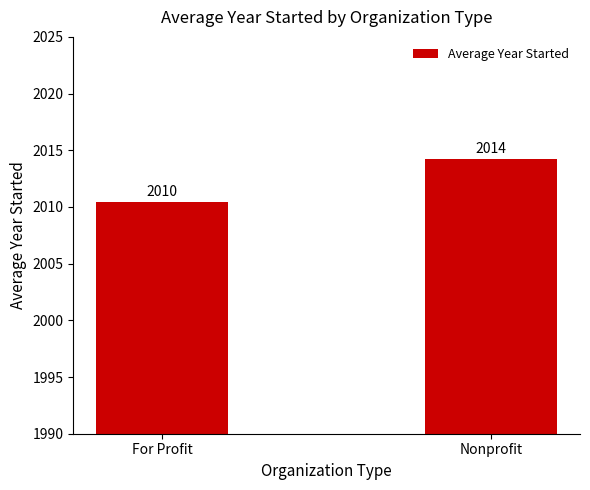

Rank the categories by value from lowest to highest.

For Profit, Nonprofit